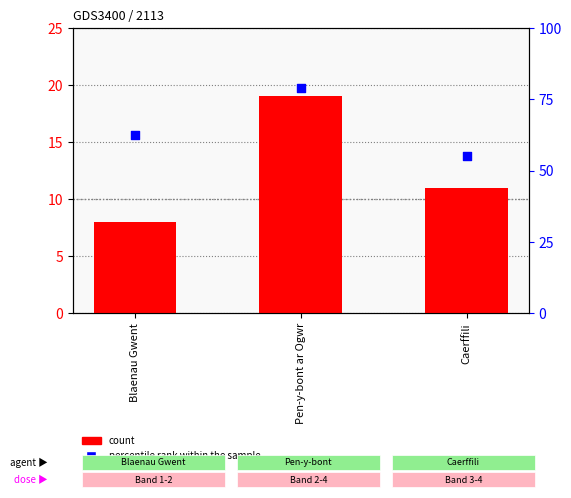

What is the total value across all series at Pen-y-bont ar Ogwr?

97.9